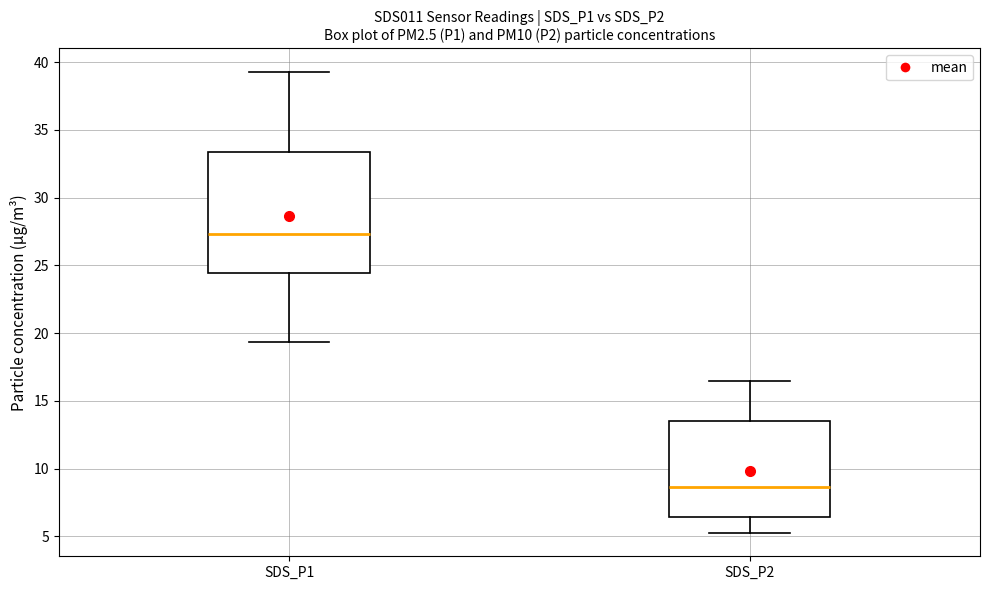

Where does the upper whisker of the box for SDS_P2 end on the y-axis? The values are not printed on the chart, so give them approximately, as read against the axis.

16.5